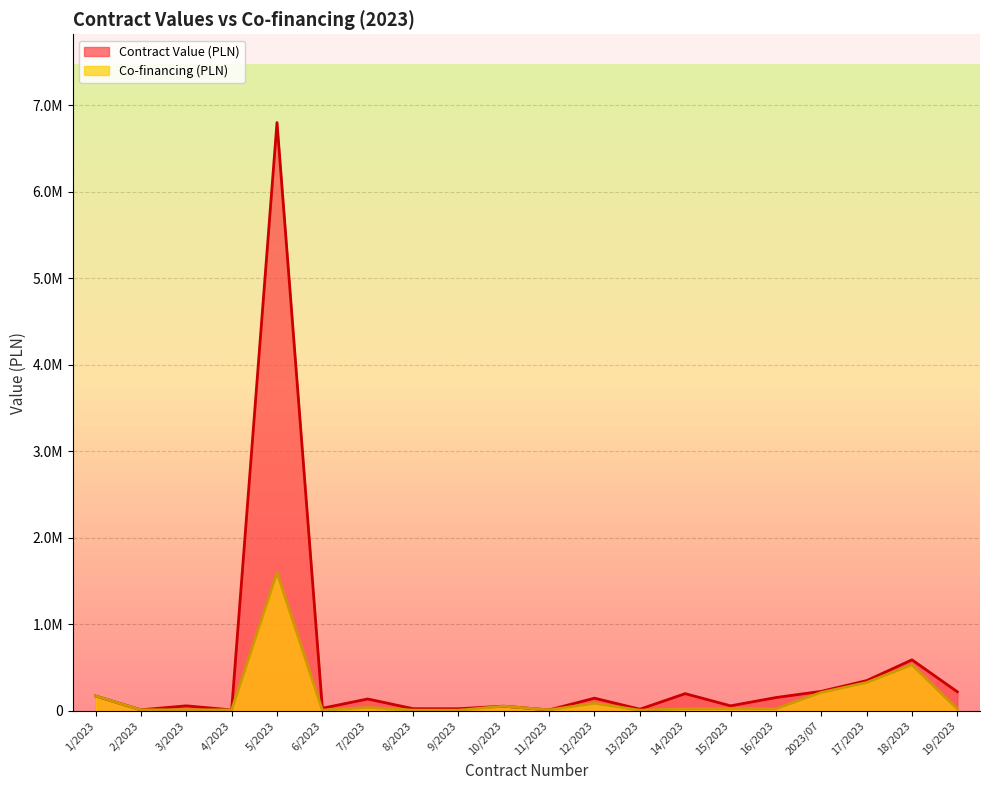

What is the difference between the highest and lowest values at 2023/07?

12651.7